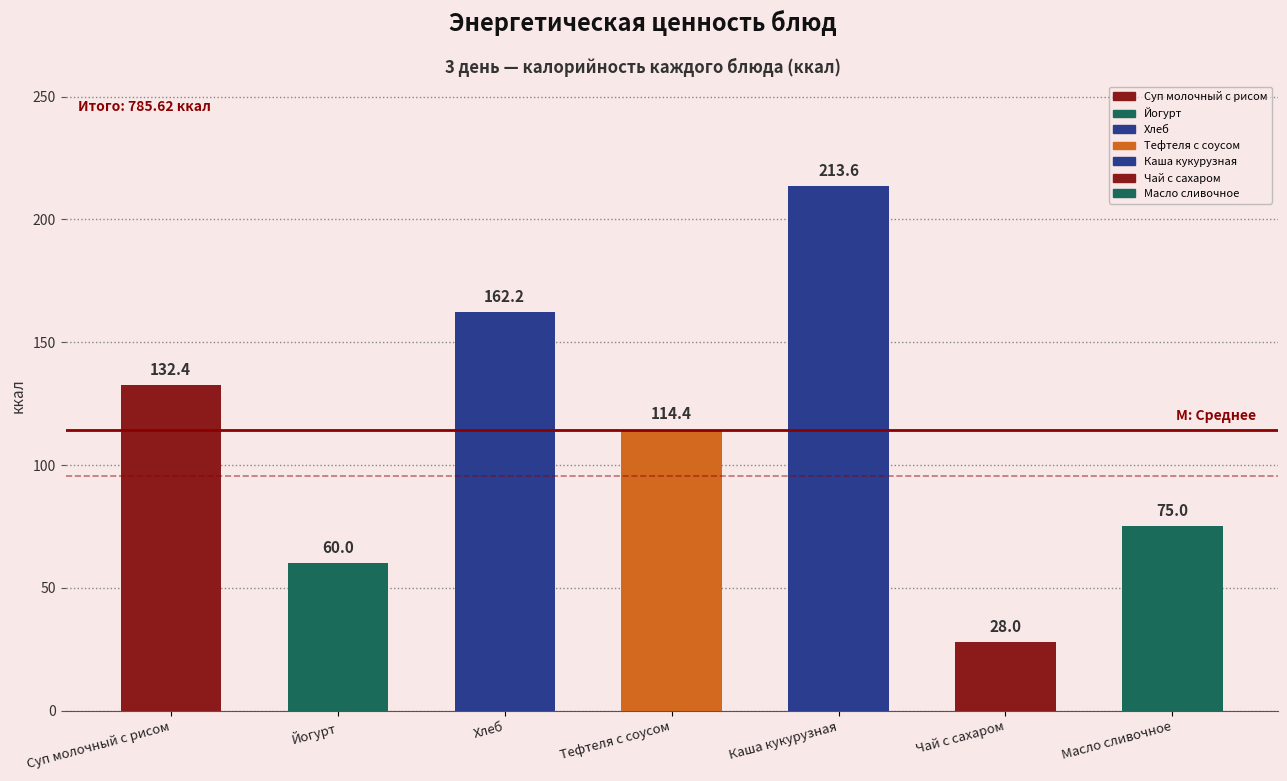

The chart shows a value of 34.0 at Хлеб. True or false?

False